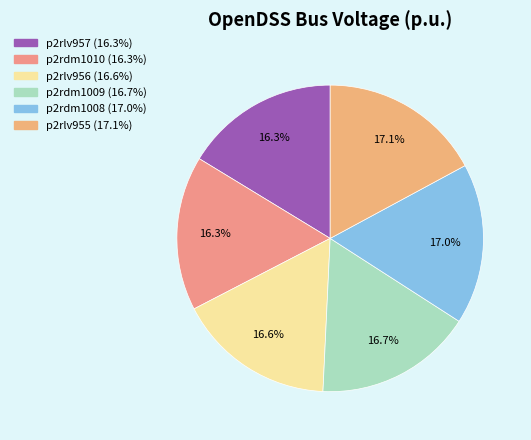

Does p2rdm1010 account for over 50% of the chart?

No